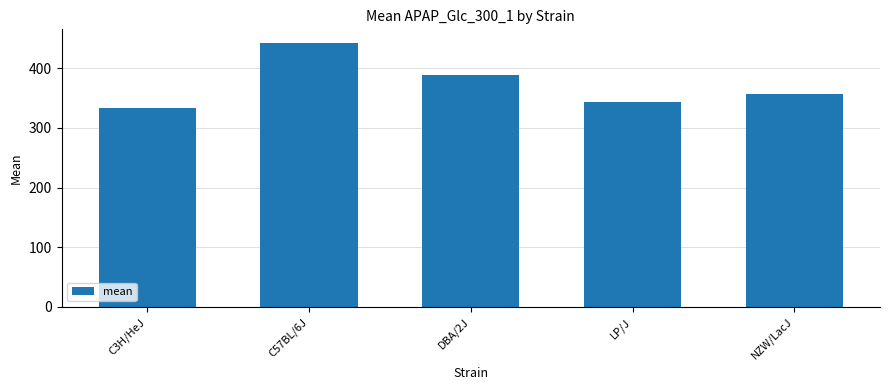

How many distinct data groups are displayed?

1